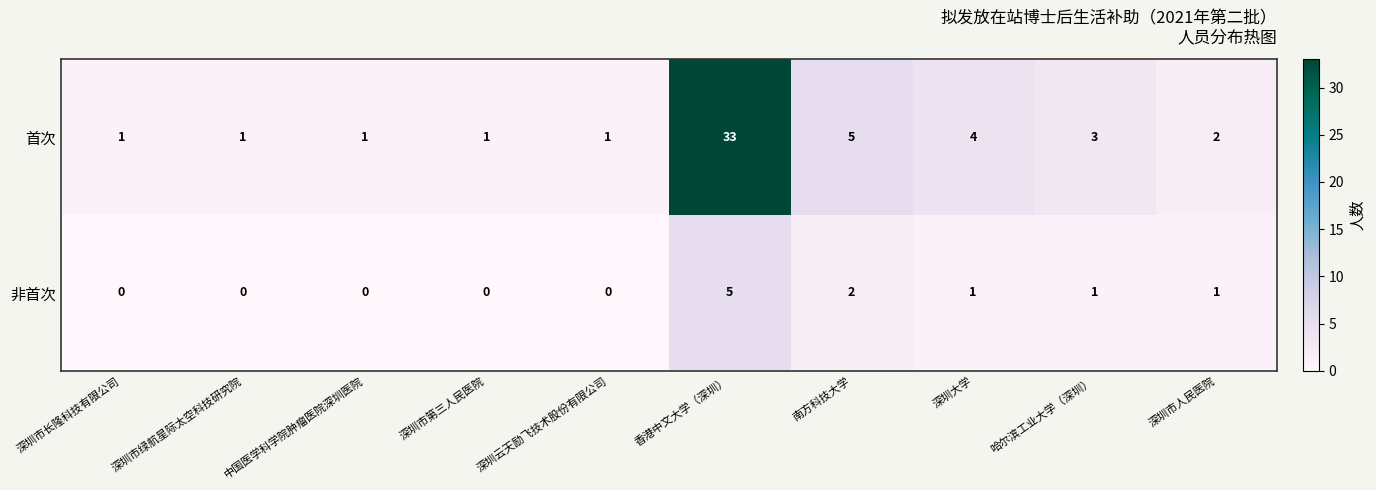

Is it true that 非首次 equals 3 at 南方科技大学?

False